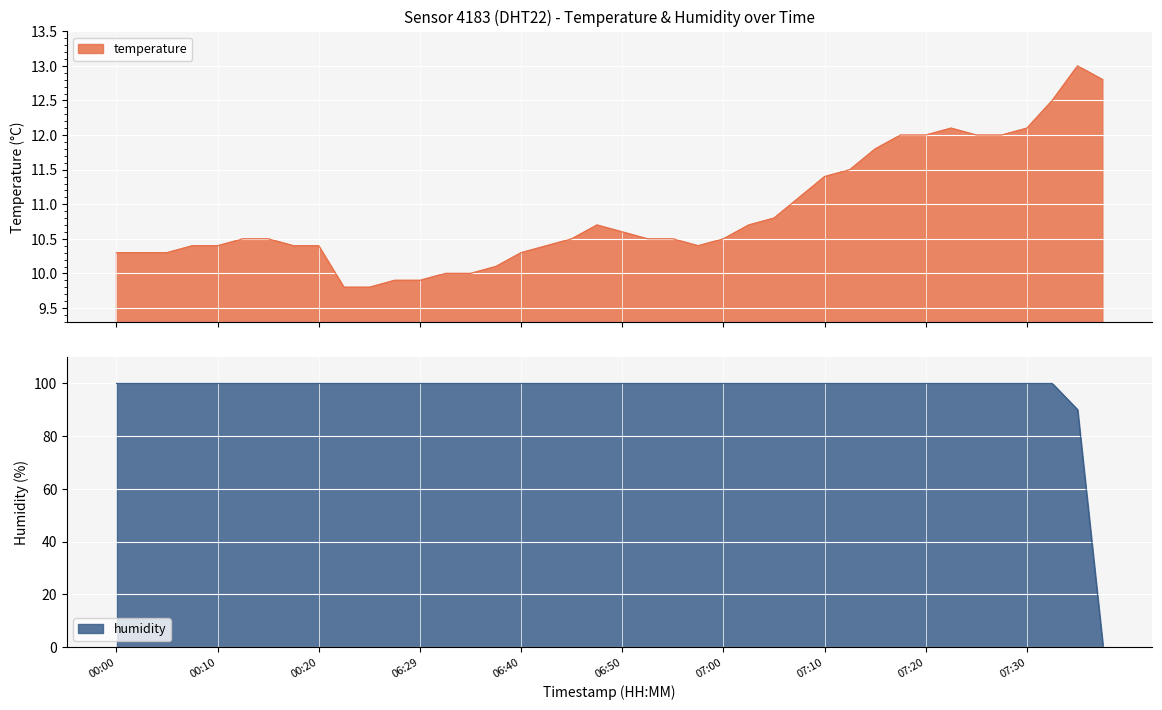

True or false: humidity has a value of 147.7 at 07:20.

False